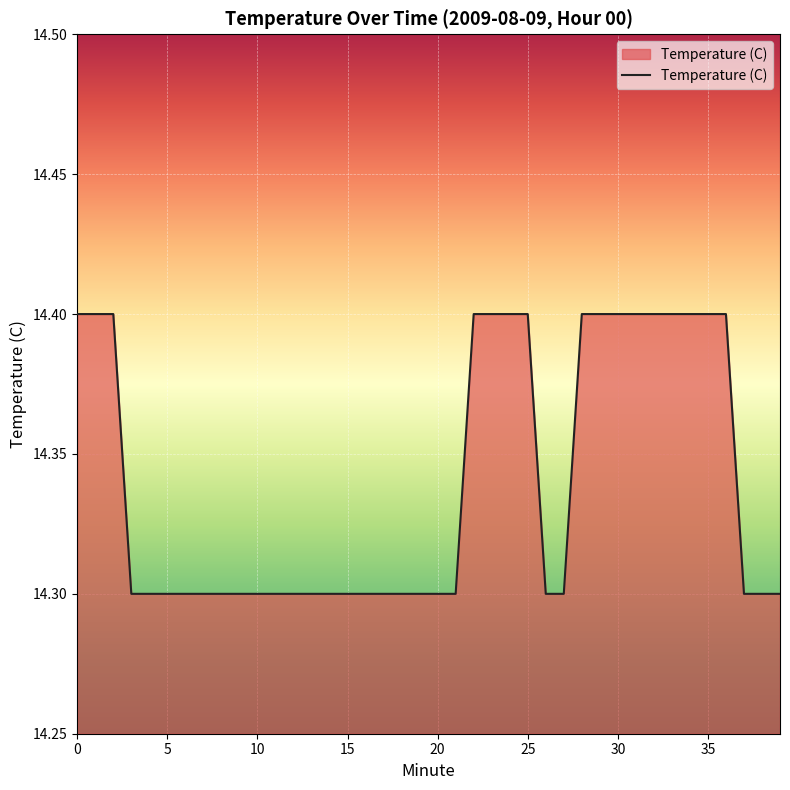

What is the smallest value displayed?

14.3